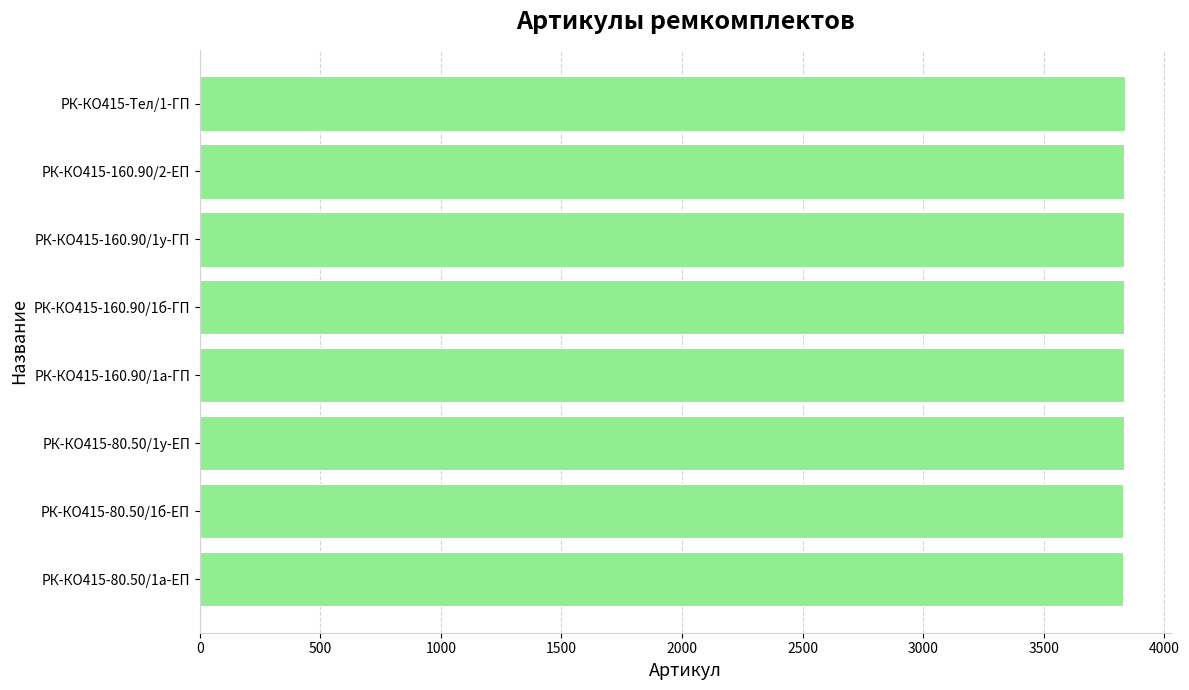

The value at РК-КО415-80.50/1а-ЕП is 3829. True or false?

True